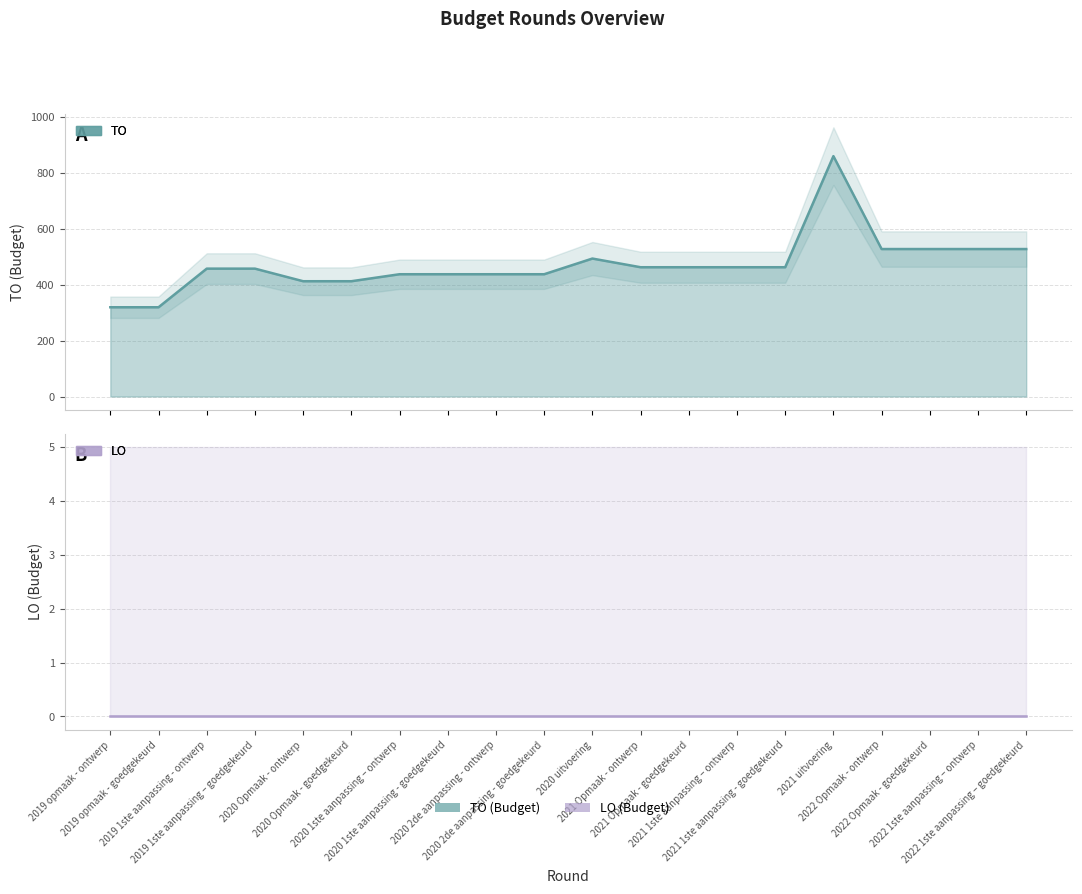

List the labels in order of value, largest first.

2021 uitvoering, 2022 Opmaak - ontwerp, 2022 Opmaak - goedgekeurd, 2022 1ste aanpassing – ontwerp, 2022 1ste aanpassing – goedgekeurd, 2020 uitvoering, 2021 Opmaak - ontwerp, 2021 Opmaak - goedgekeurd, 2021 1ste aanpassing – ontwerp, 2021 1ste aanpassing - goedgekeurd, 2019 1ste aanpassing - ontwerp, 2019 1ste aanpassing – goedgekeurd, 2020 1ste aanpassing – ontwerp, 2020 1ste aanpassing - goedgekeurd, 2020 2de aanpassing - ontwerp, 2020 2de aanpassing - goedgekeurd, 2020 Opmaak - ontwerp, 2020 Opmaak - goedgekeurd, 2019 opmaak - ontwerp, 2019 opmaak - goedgekeurd